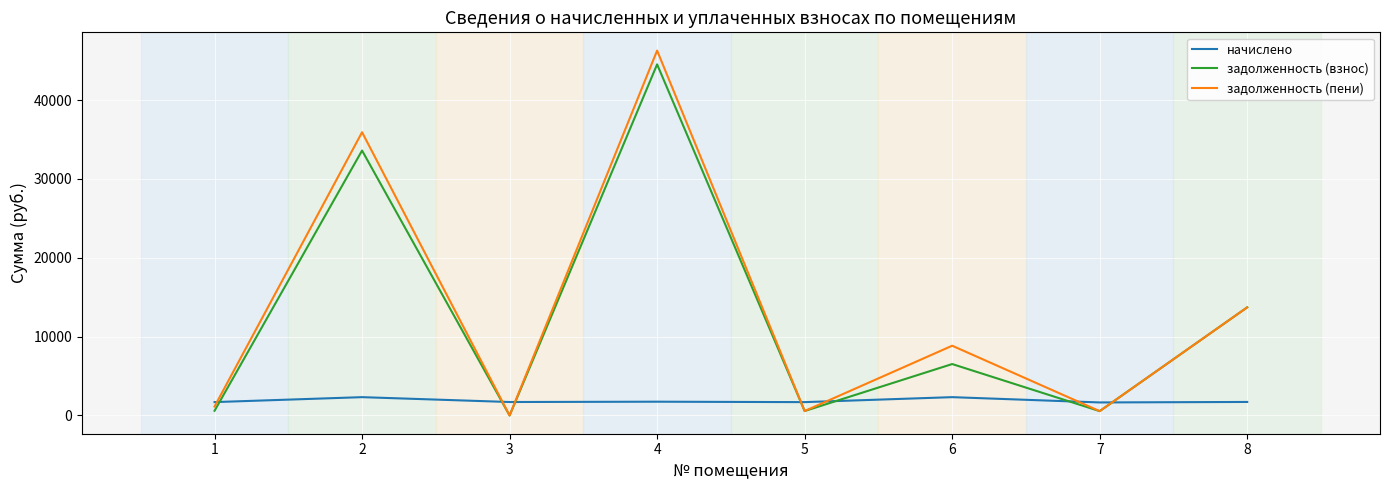

What is the total value across all series at 6?

17697.1